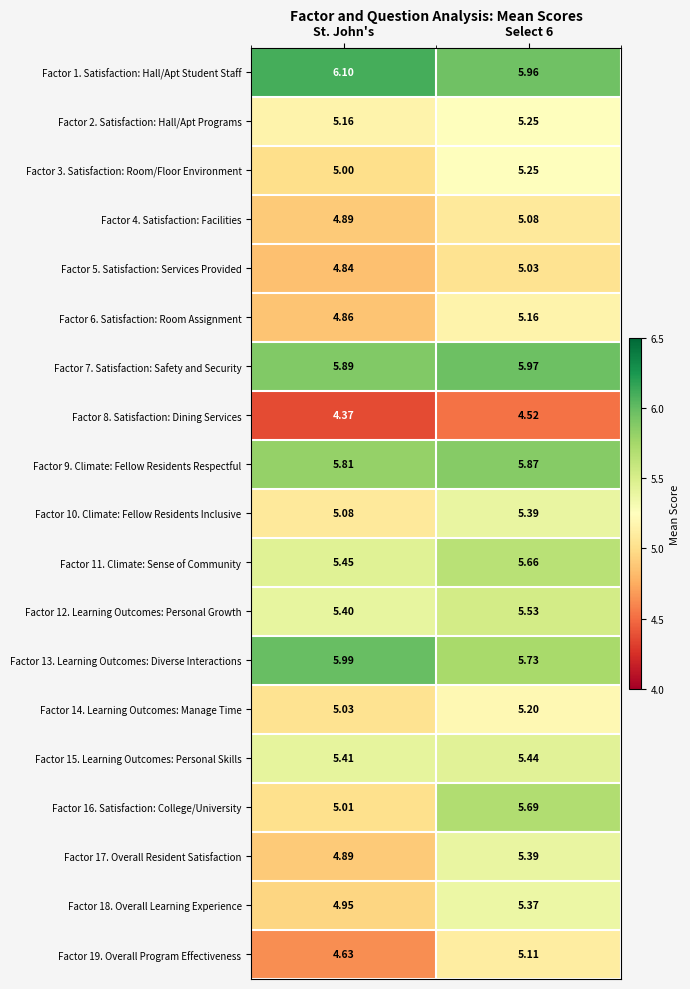

Which series has the widest spread of values?

Factor 16. Satisfaction: College/University